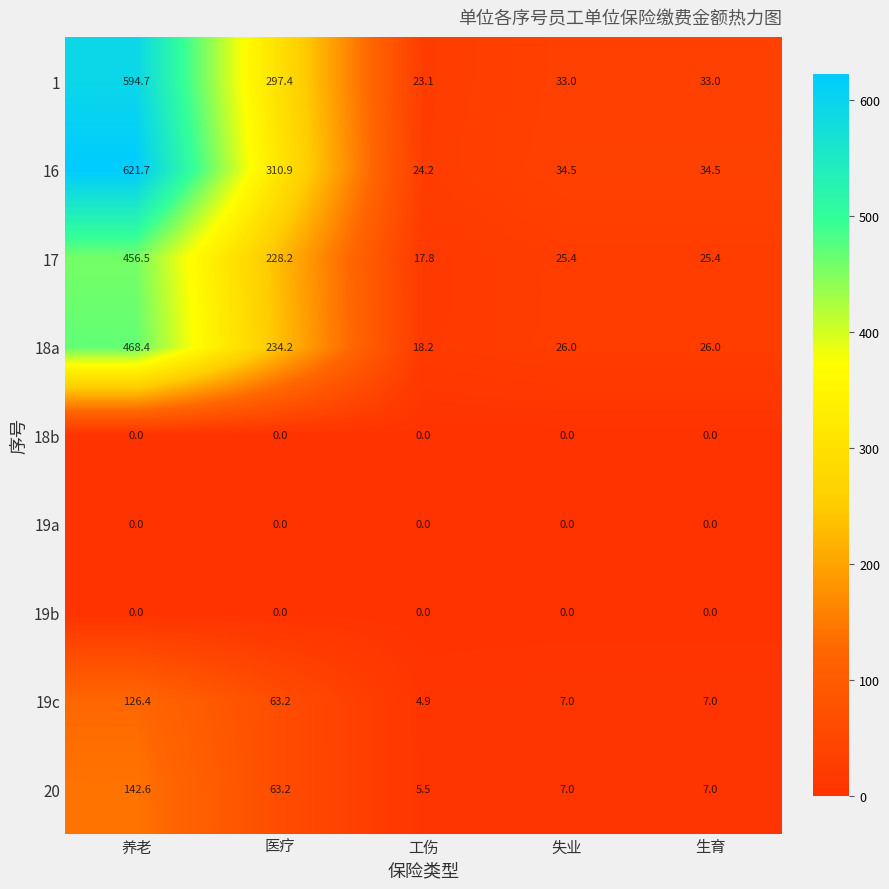

At how many categories does at least one series exceed 148?

2